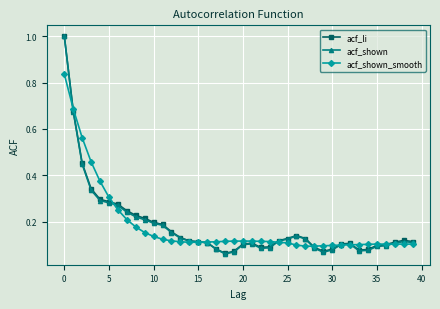

True or false: acf_shown has more than 0 points higher than both neighbors.

True